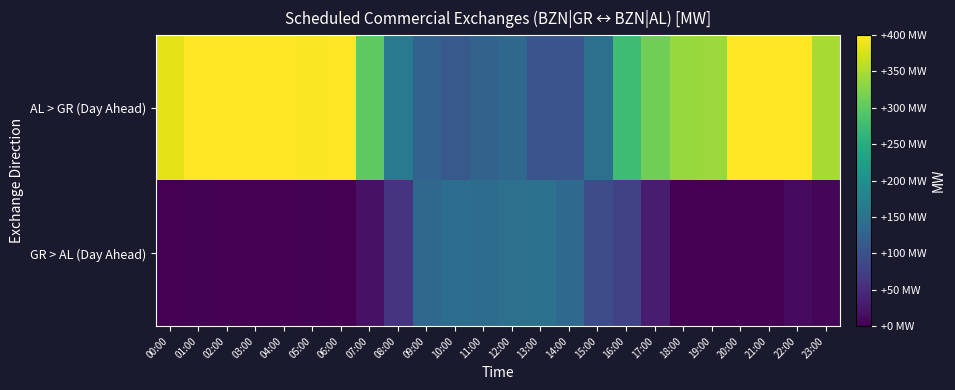

Reading left to right, transcribe all the data shown in this chart.

GR > AL (Day Ahead): 00:00=0	01:00=2	02:00=0	03:00=0	04:00=0	05:00=2	06:00=0	07:00=20	08:00=61	09:00=135	10:00=144	11:00=141	12:00=147	13:00=149	14:00=136	15:00=95	16:00=78	17:00=30	18:00=0	19:00=0	20:00=0	21:00=0	22:00=11	23:00=7
AL > GR (Day Ahead): 00:00=384	01:00=400	02:00=400	03:00=400	04:00=400	05:00=398	06:00=400	07:00=300	08:00=165	09:00=125	10:00=112	11:00=127	12:00=135	13:00=105	14:00=105	15:00=148	16:00=276	17:00=314	18:00=339	19:00=340	20:00=400	21:00=400	22:00=400	23:00=347